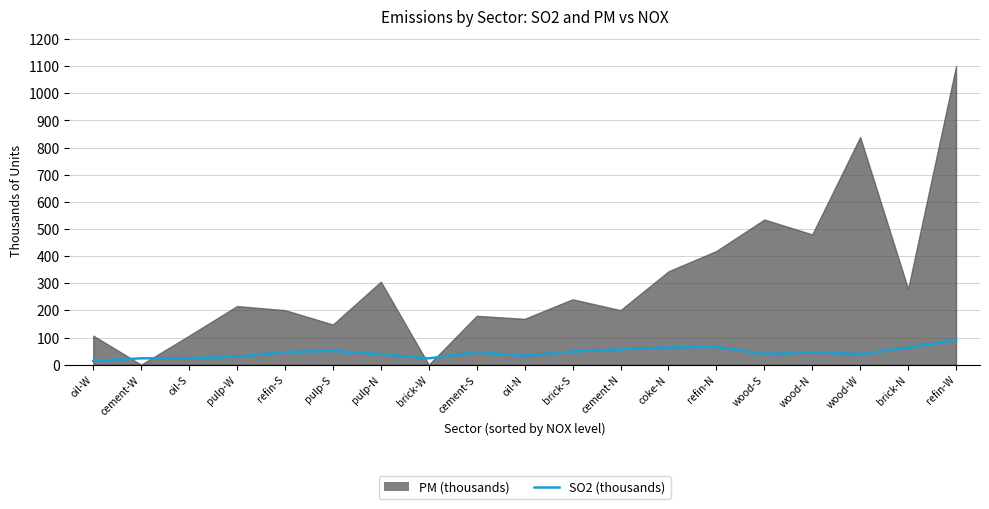

How many values exceed 45?

10